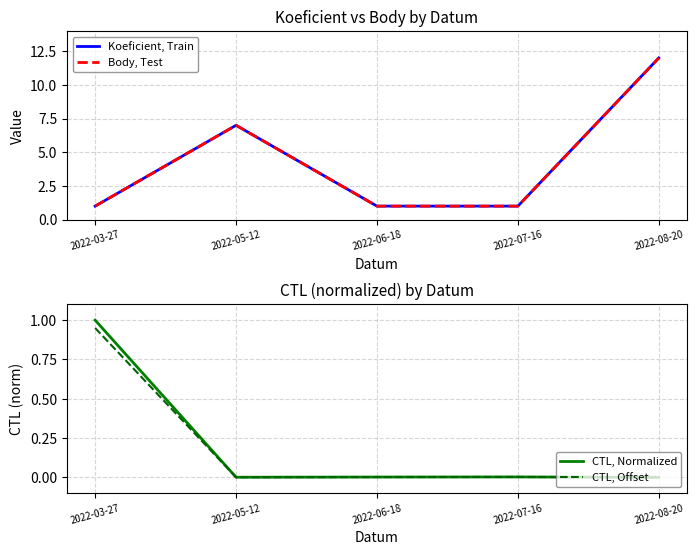

True or false: Body, Test has more than 2 points higher than both neighbors.

False